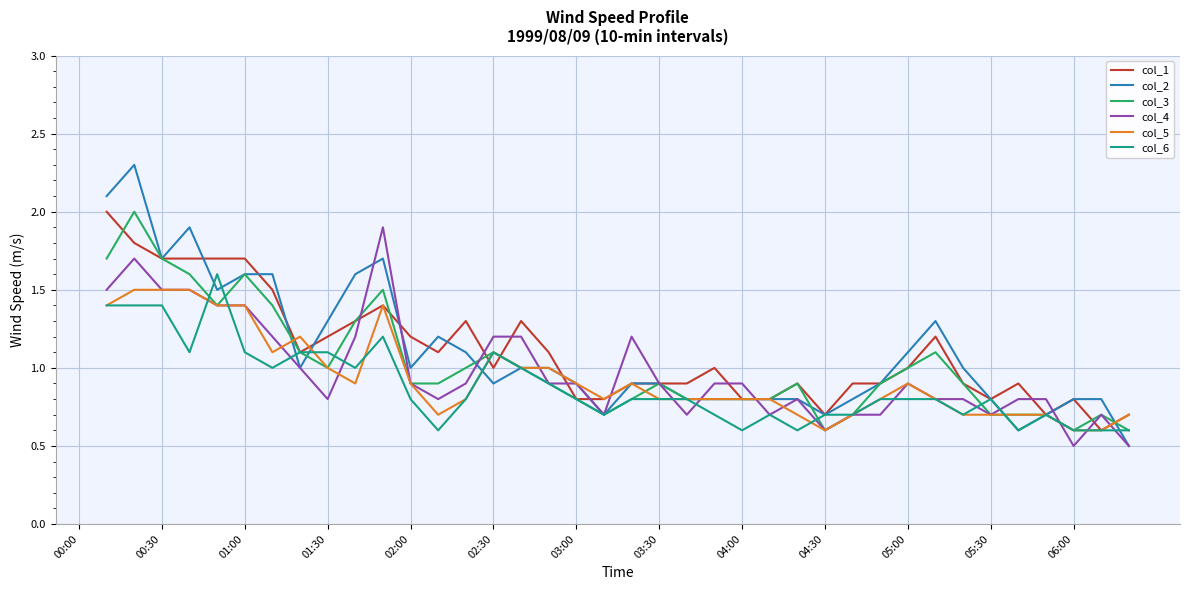

How many positive values does the col_4 series have?

38